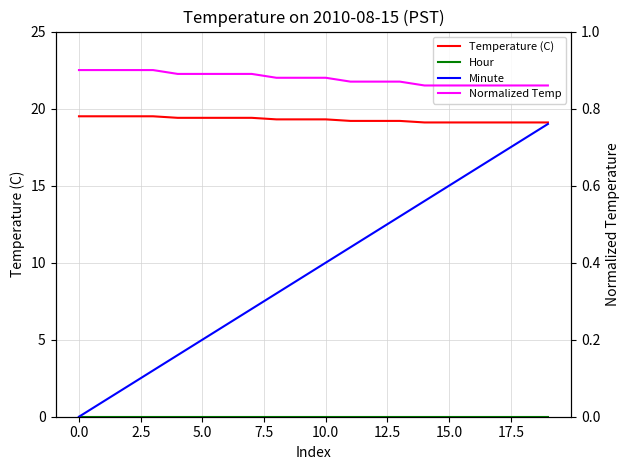

What is the difference between the highest and lowest values at 13?

19.2